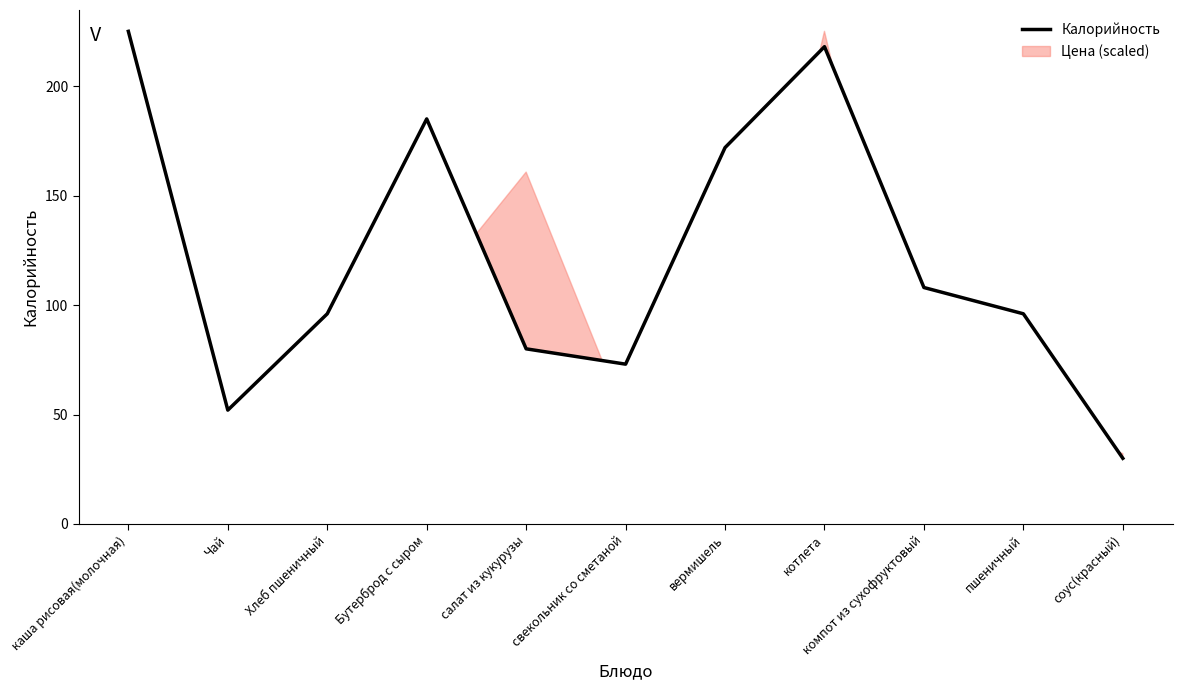

Does the chart display data point markers on the line(s)?

No